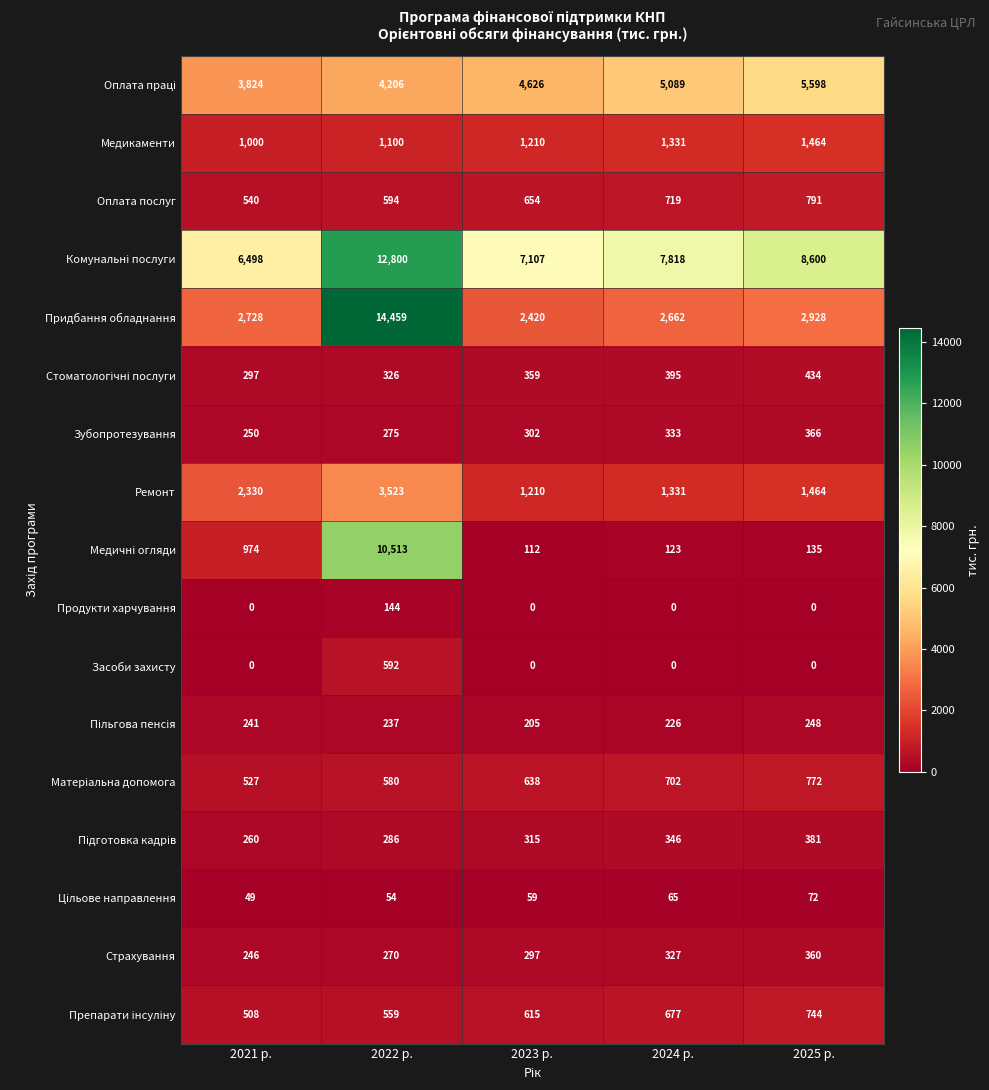

What is the average value of the Продукти харчування series?

29